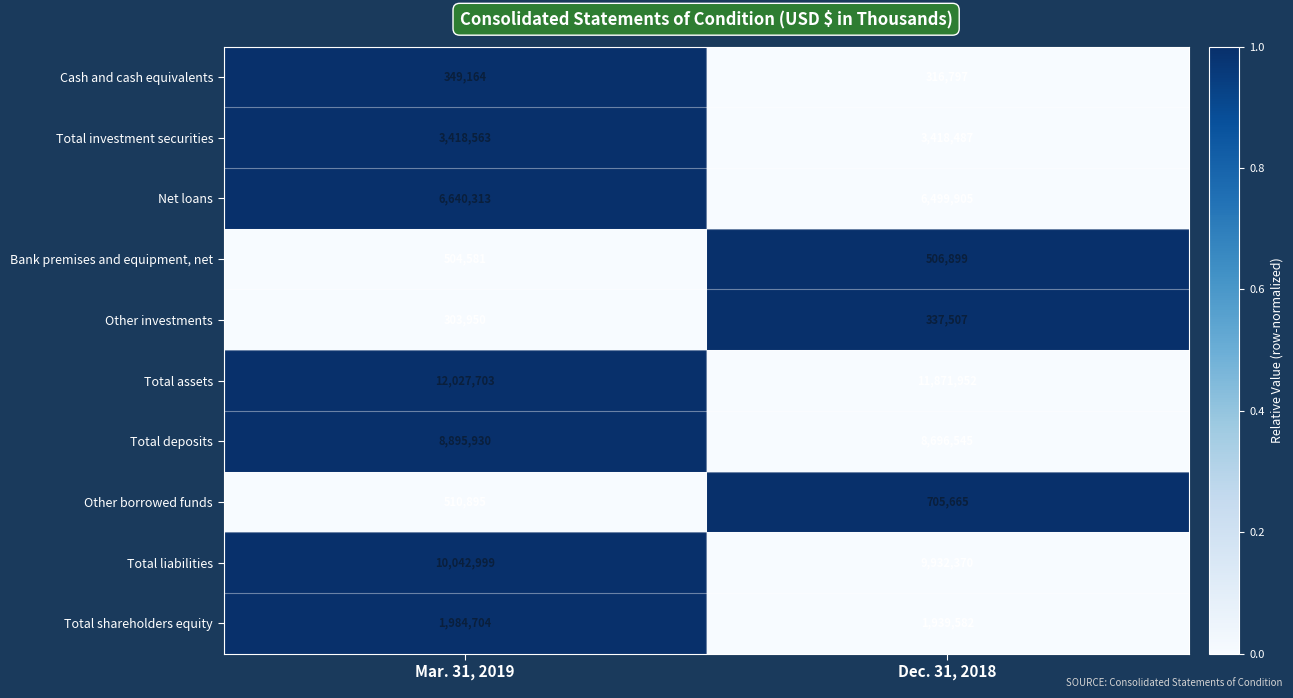

Where is Cash and cash equivalents nearest to the value 332980?

Dec. 31, 2018